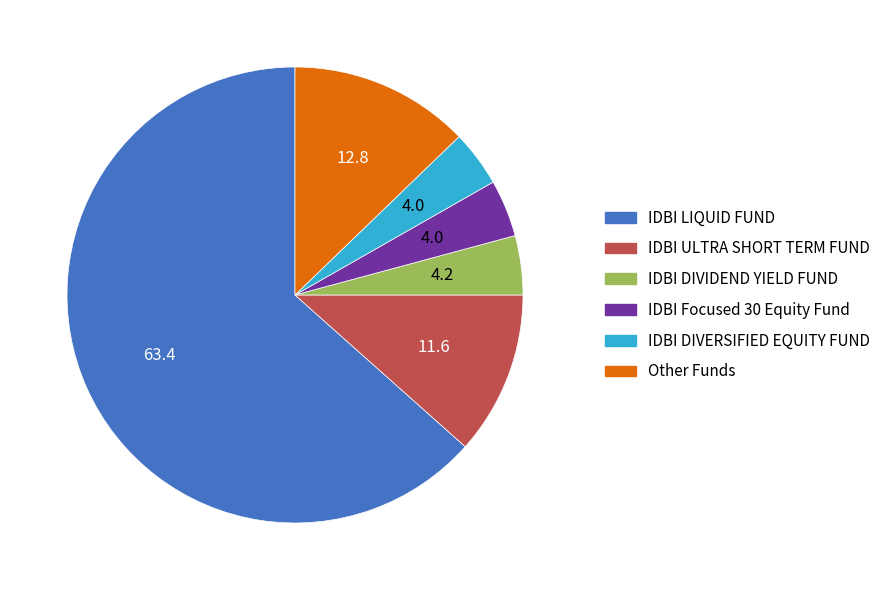

Which category accounts for the majority?

IDBI LIQUID FUND